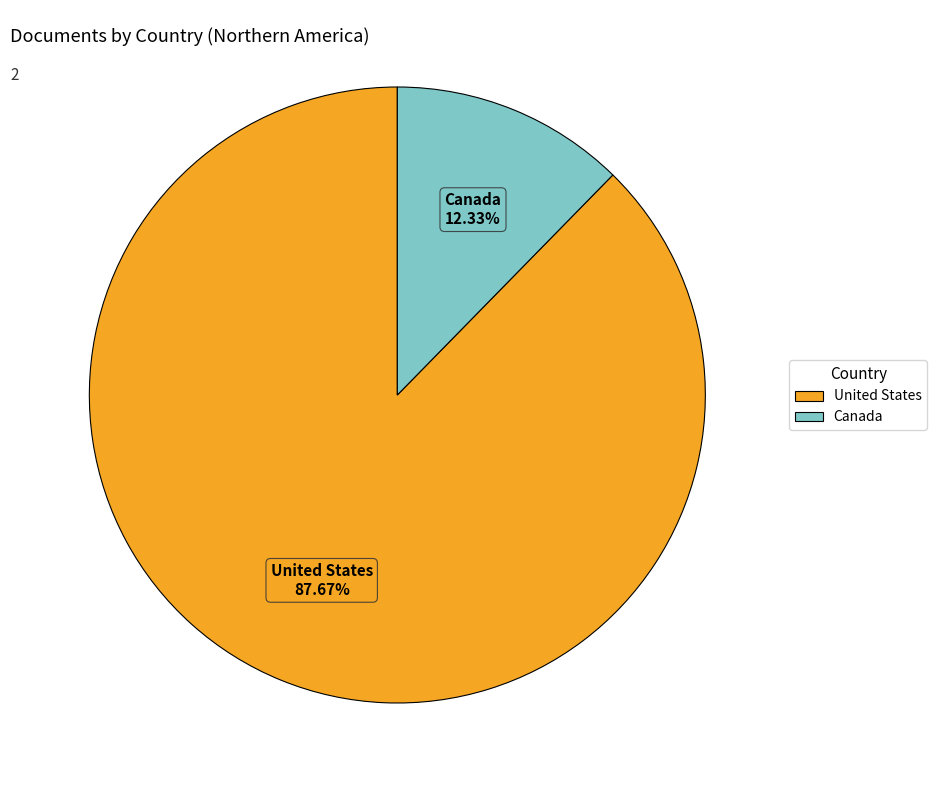

To the nearest percent, what is the difference between the United States and Canada slice percentages?

75%